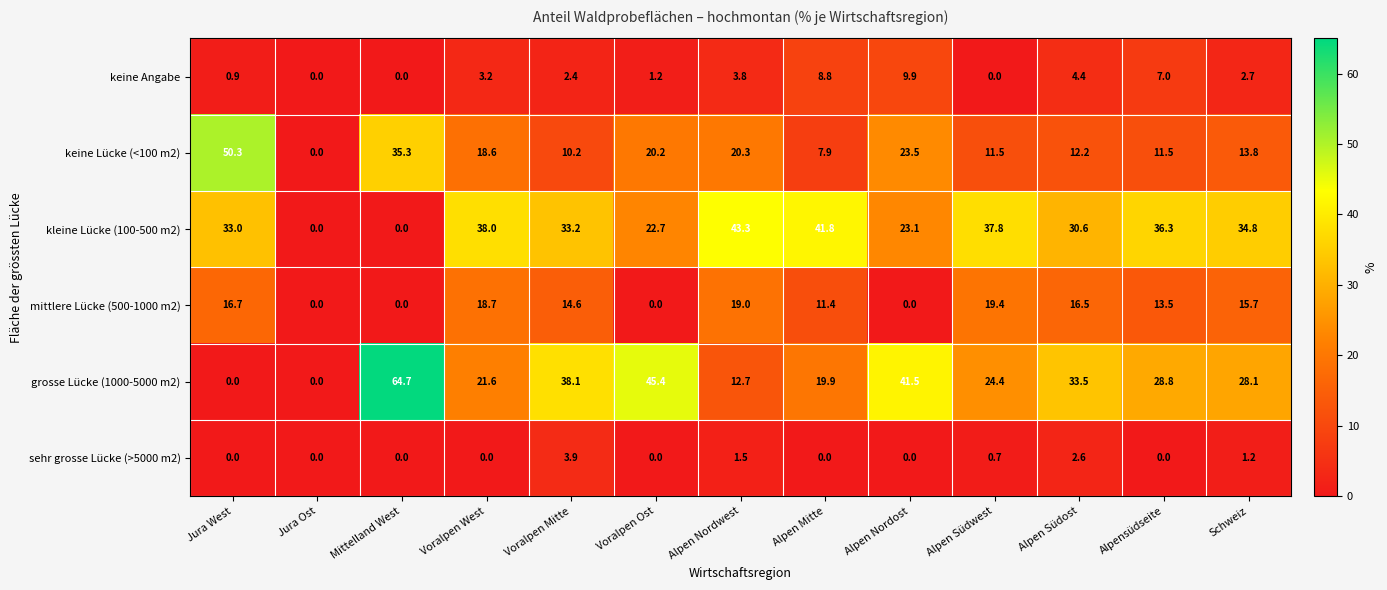

Which category has the highest value across all series?

Mittelland West